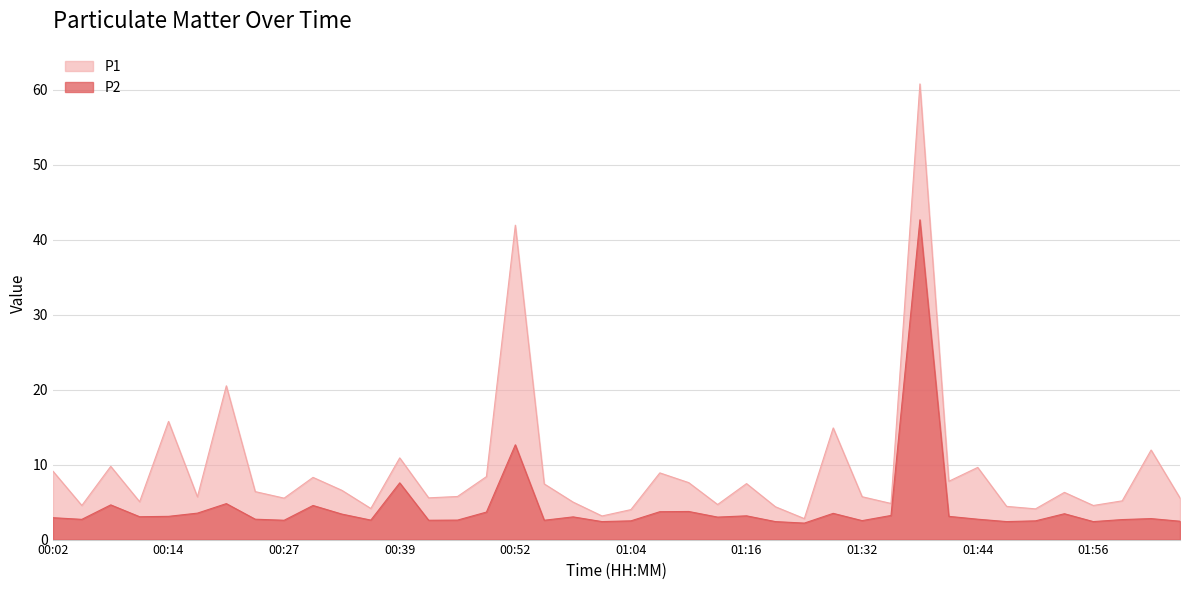

What is the label of the 23rd point from the left?

01:10